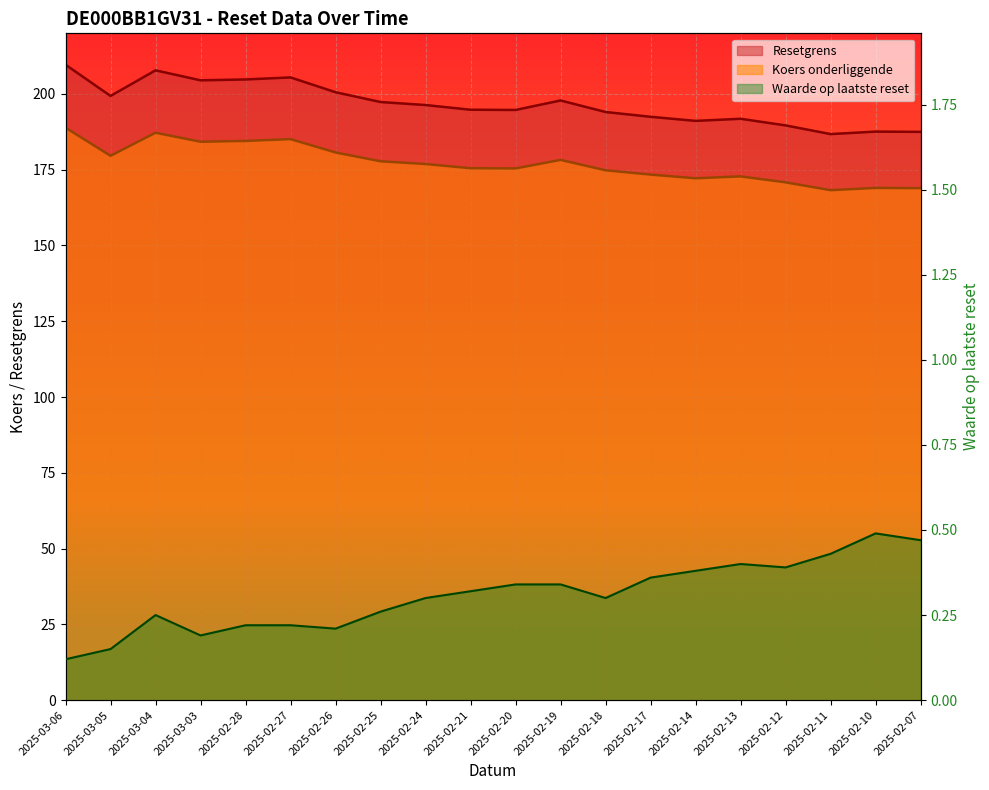

Which series changed the most between 2025-03-06 and 2025-02-07?

Resetgrens